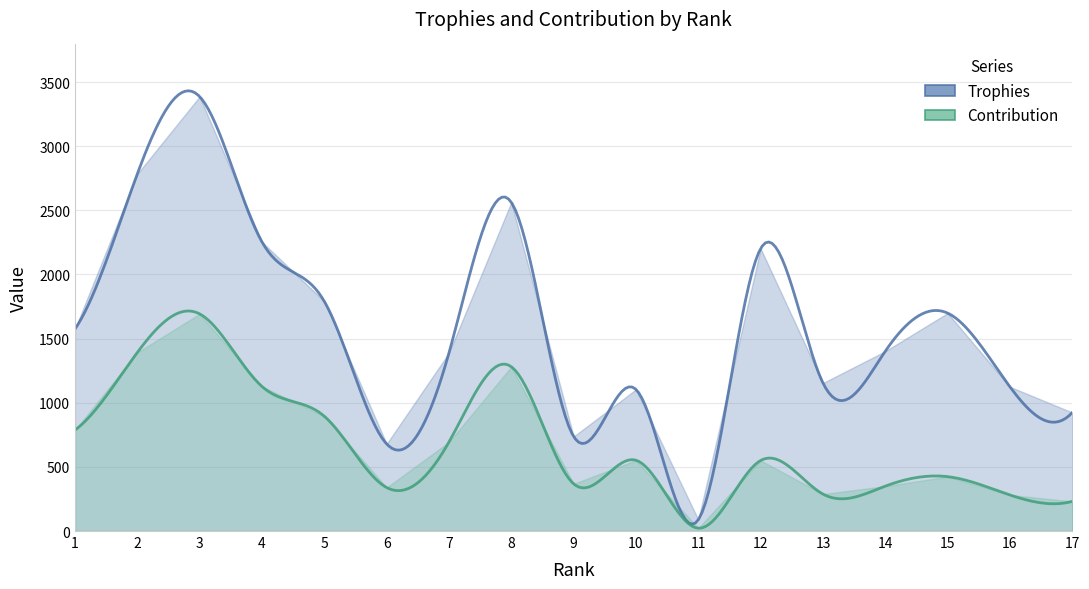

Between 2 and 3, which is larger?

3